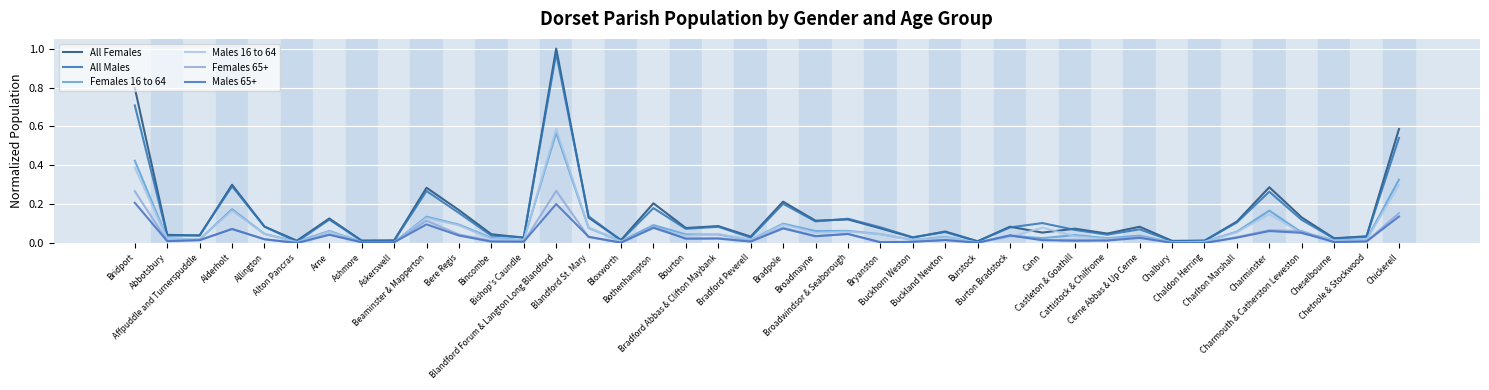

What is the label of the 39th point from the right?

Abbotsbury